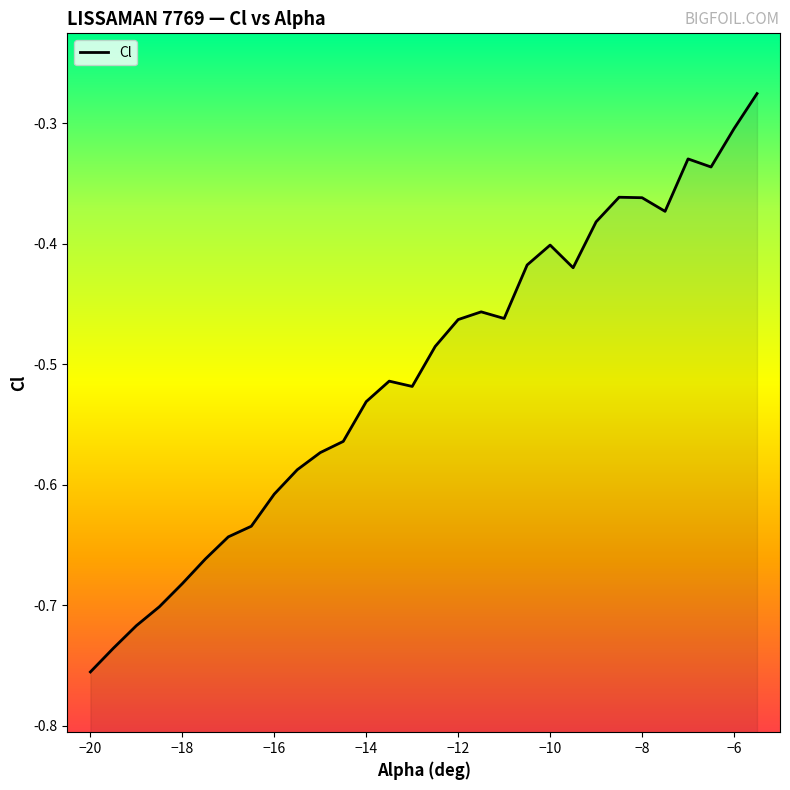

Reading left to right, list all the values displayed in this chart.

-0.8	-0.7	-0.7	-0.7	-0.7	-0.7	-0.6	-0.6	-0.6	-0.6	-0.6	-0.6	-0.5	-0.5	-0.5	-0.5	-0.5	-0.5	-0.5	-0.4	-0.4	-0.4	-0.4	-0.4	-0.4	-0.4	-0.3	-0.3	-0.3	-0.3